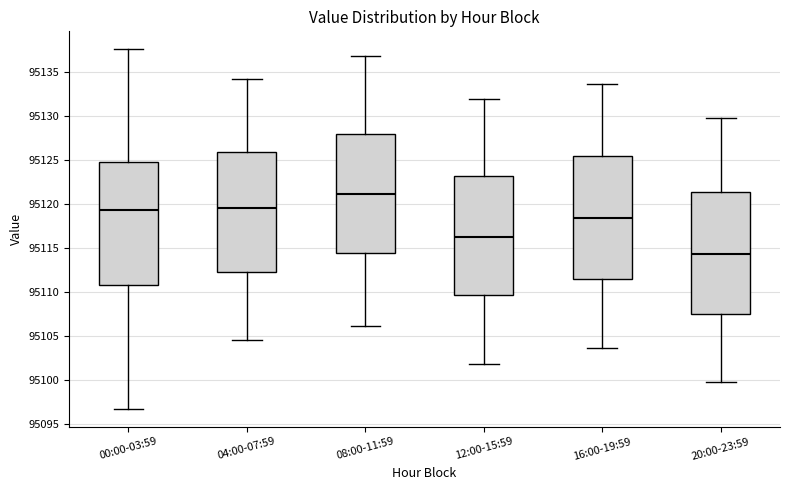

Reading left to right, transcribe this box plot: for each box, give where its median line is, the range the box spans, and where its two whiskers end, as read against the y-axis. The values are not printed on the chart, so give them approximately, as read against the axis.

00:00-03:59: median 95119.5, box 95111.0 to 95125.0, whiskers 95097.0 to 95137.5
04:00-07:59: median 95119.5, box 95112.0 to 95126.0, whiskers 95104.5 to 95134.0
08:00-11:59: median 95121.0, box 95114.5 to 95128.0, whiskers 95106.0 to 95137.0
12:00-15:59: median 95116.5, box 95109.5 to 95123.0, whiskers 95102.0 to 95132.0
16:00-19:59: median 95118.5, box 95111.5 to 95125.5, whiskers 95103.5 to 95133.5
20:00-23:59: median 95114.5, box 95107.5 to 95121.5, whiskers 95100.0 to 95129.5